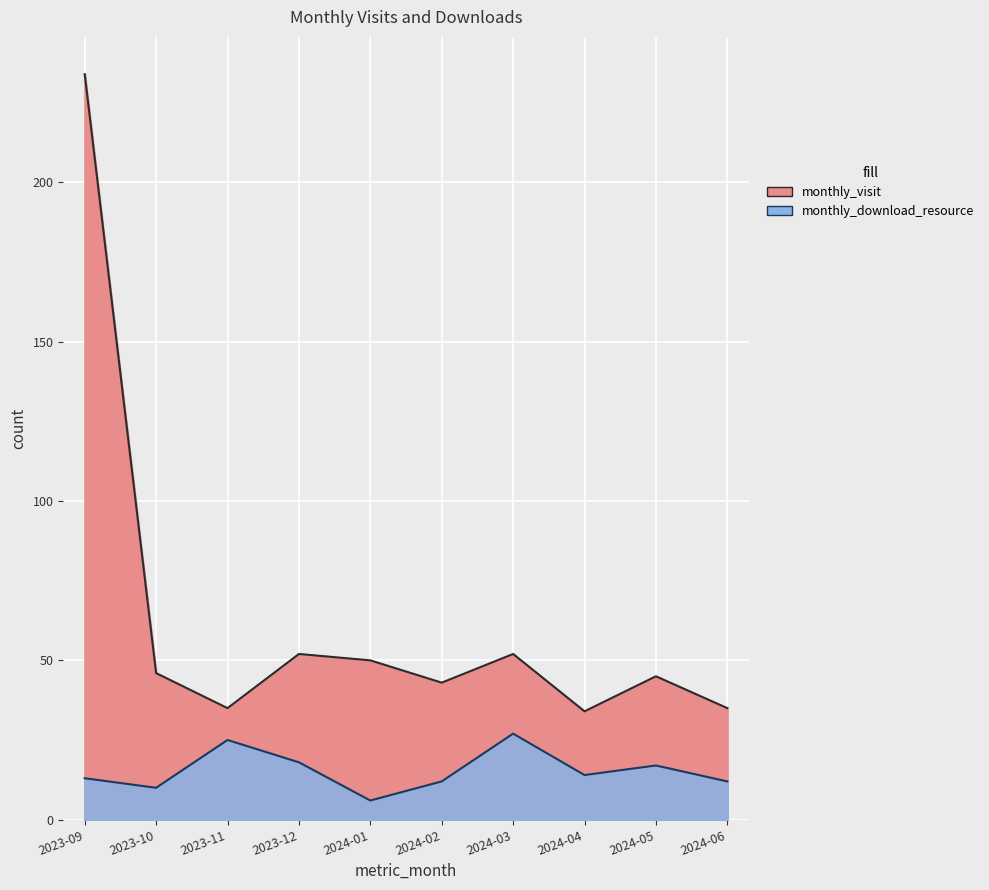

How many interior local peaks does the monthly_visit series have?

3